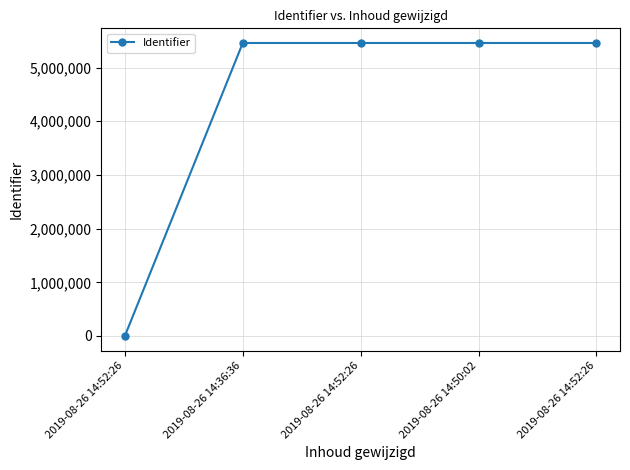

What is the change in value from 2019-08-26 14:52:26 to 2019-08-26 14:52:26?

+34